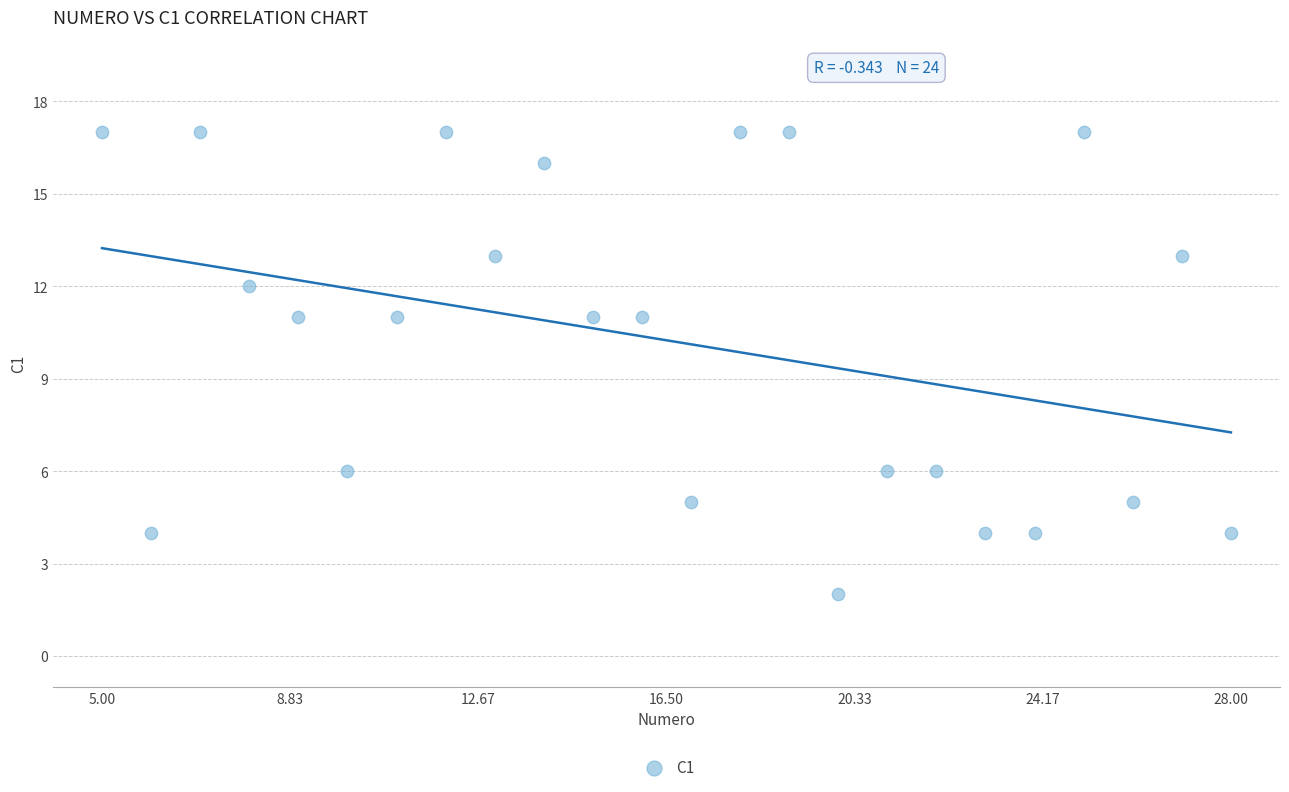

What is the range of Y values (max minus min)?

15